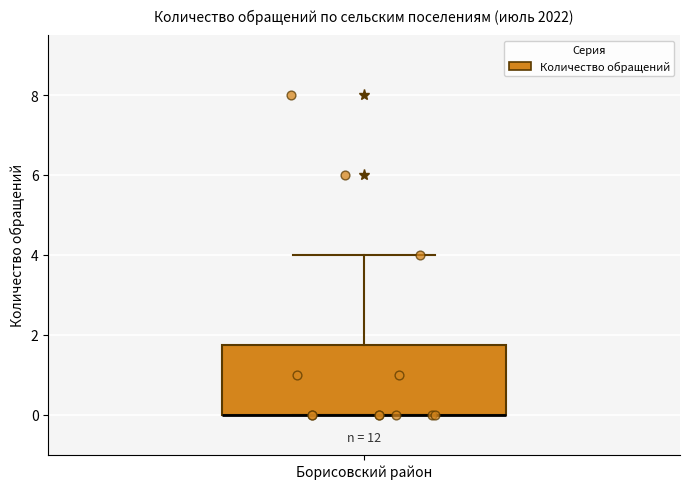

Transcribe this box plot: give where the median line is, the range the box spans, and where the two whiskers end, as read against the y-axis. The values are not printed on the chart, so give them approximately, as read against the axis.

median 0.0 (drawn on the box's lower edge), box 0.0 to 1.8, whiskers 0.0 to 4.0